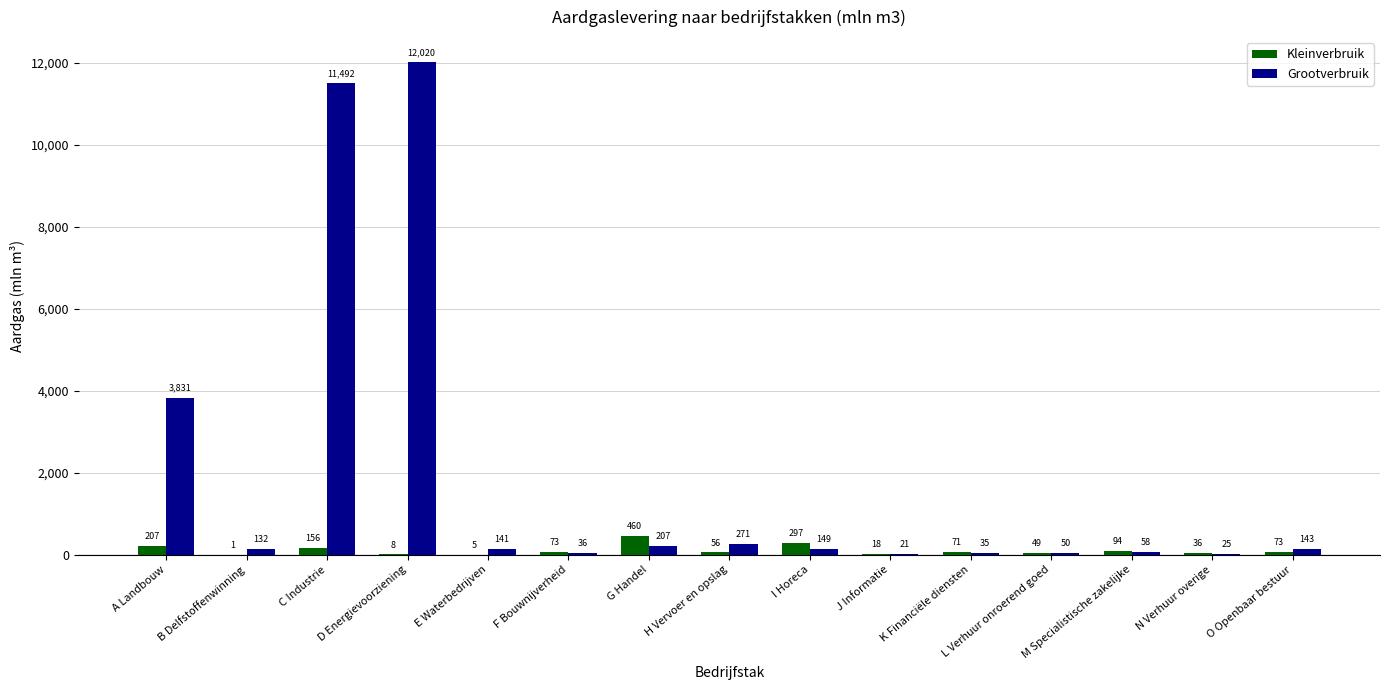

How many groups of bars are there?

15